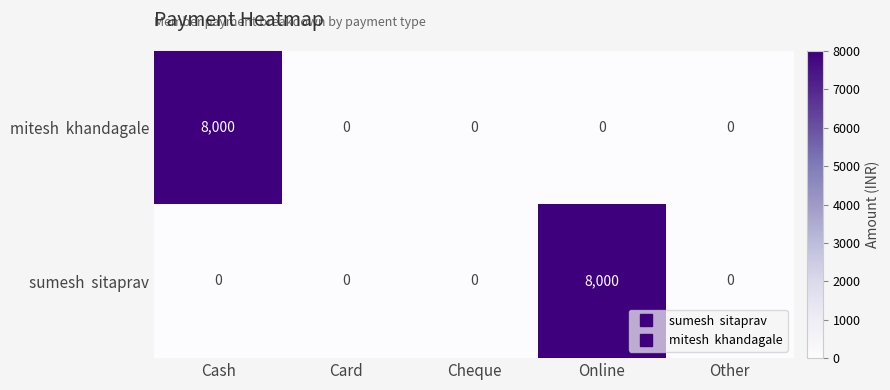

What is the total value across all series at Cash?

8000